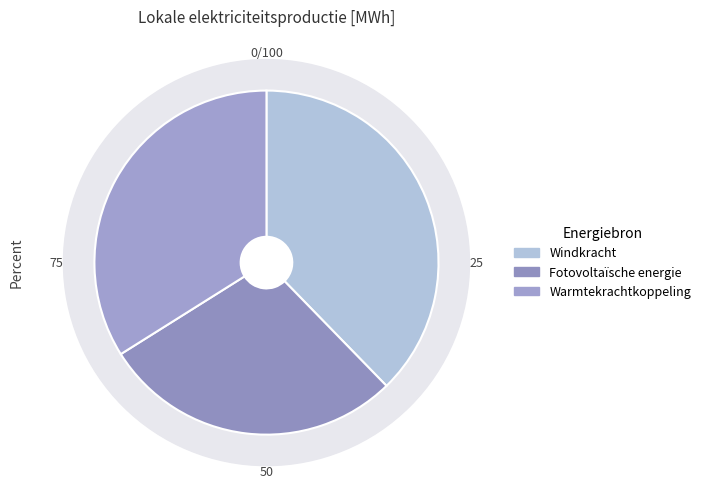

Is it true that Warmtekrachtkoppeling is 47% of the pie?

False